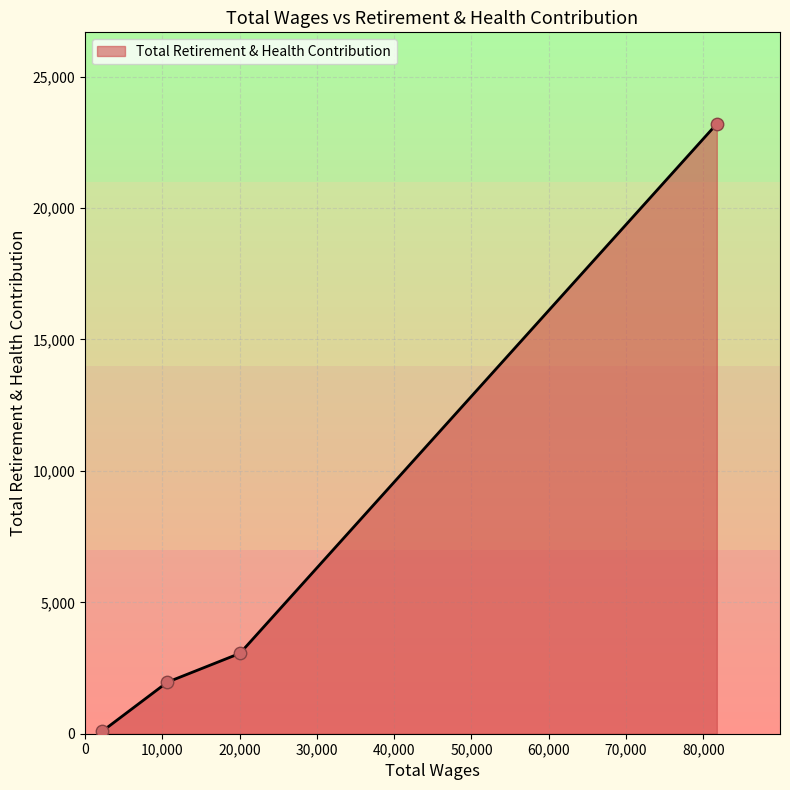

What is the average value?

7079